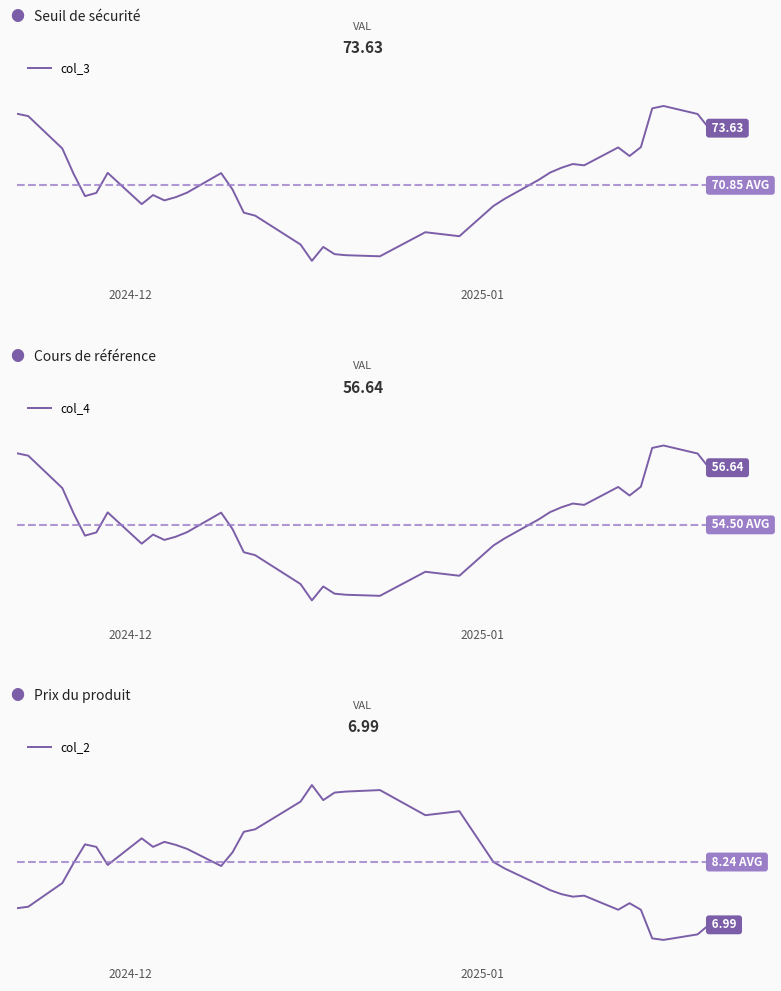

What is the value of the col_4 point at the 30th from the left?

55.3